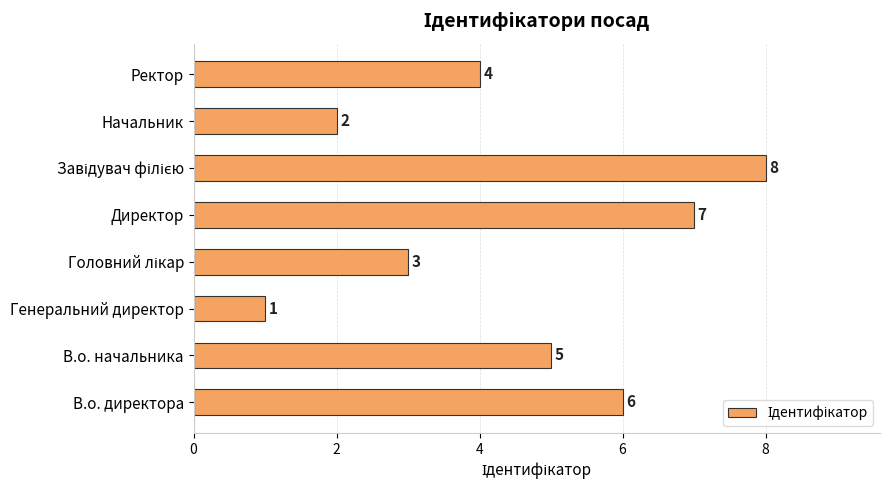

How many values are below 5?

4